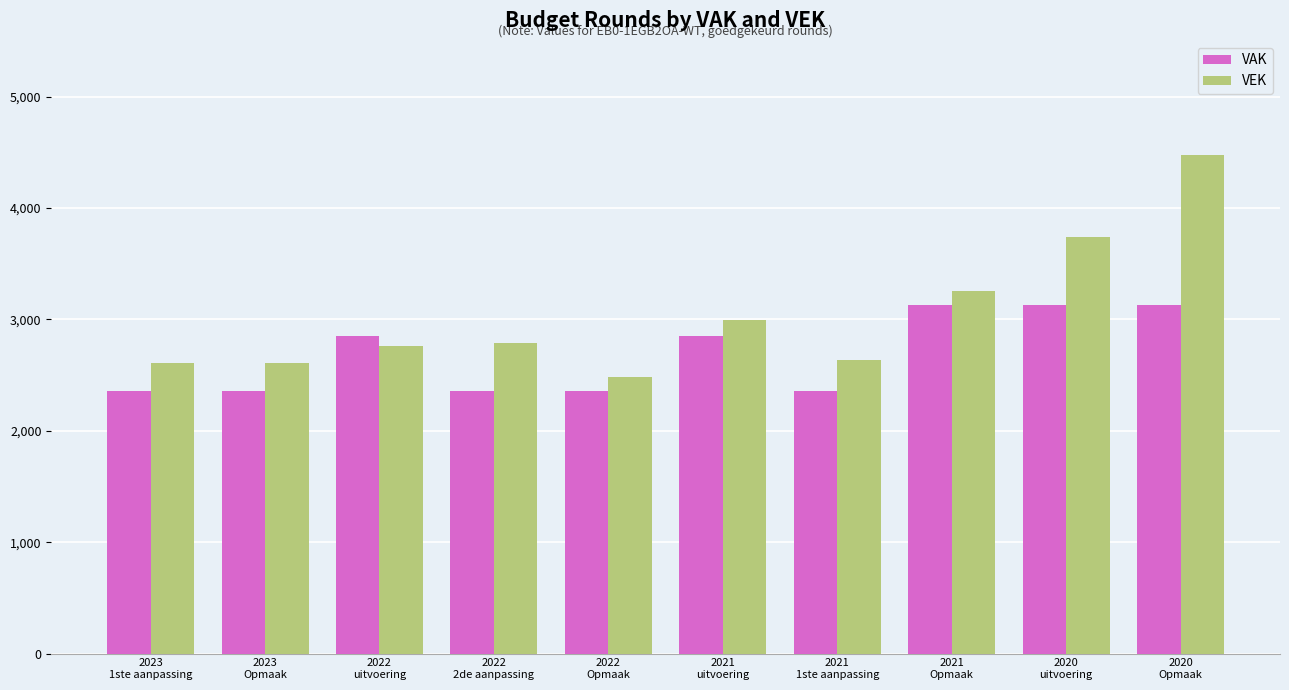

At 2021
Opmaak, list the series in order from smallest to largest.

VAK, VEK